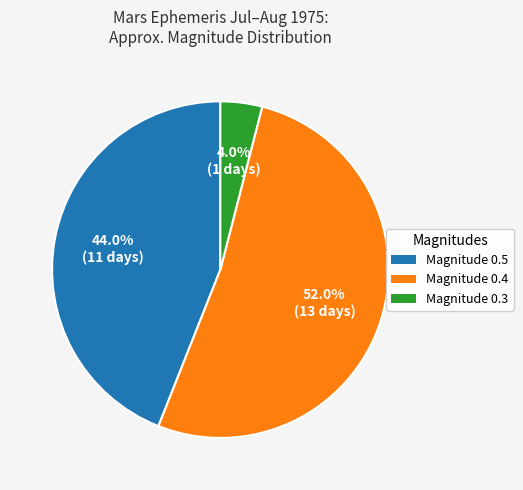

Does any single category account for the majority?

Yes